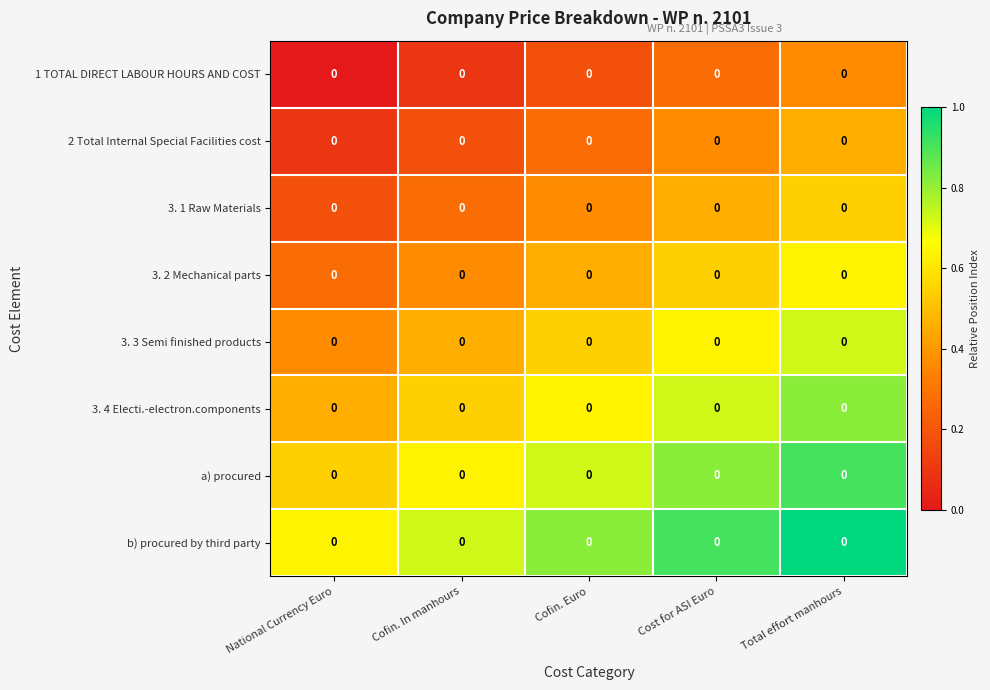

At which label does 3. 1 Raw Materials reach its peak?

Total effort manhours